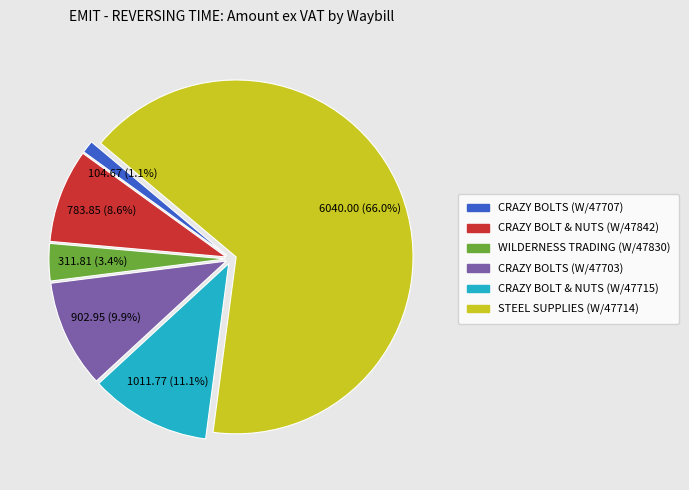

How many segments does this pie chart have?

6